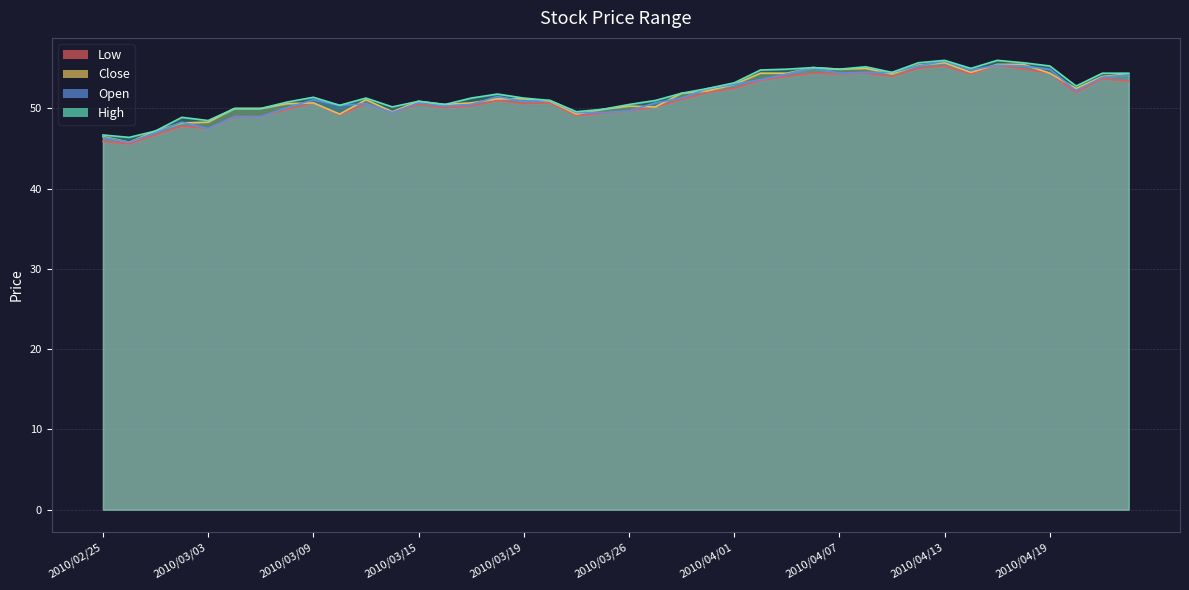

What is the total value across all series at 2010/02/26?

183.6